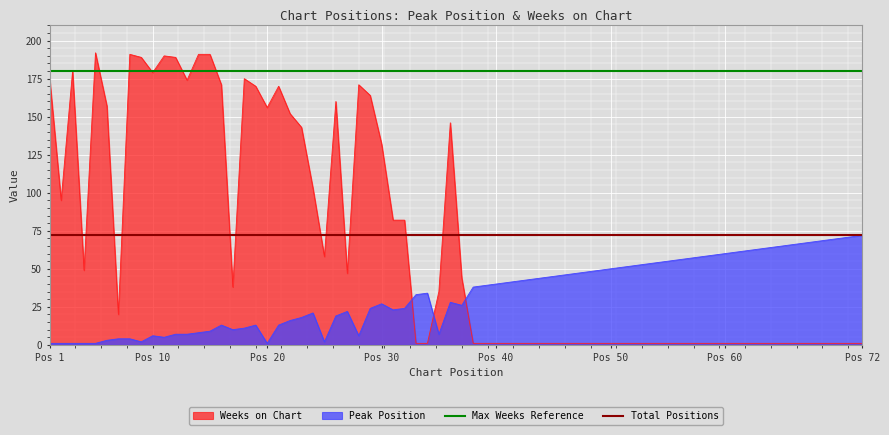

After their last crossing, which series has the higher values: Weeks on Chart or Peak Position?

Peak Position